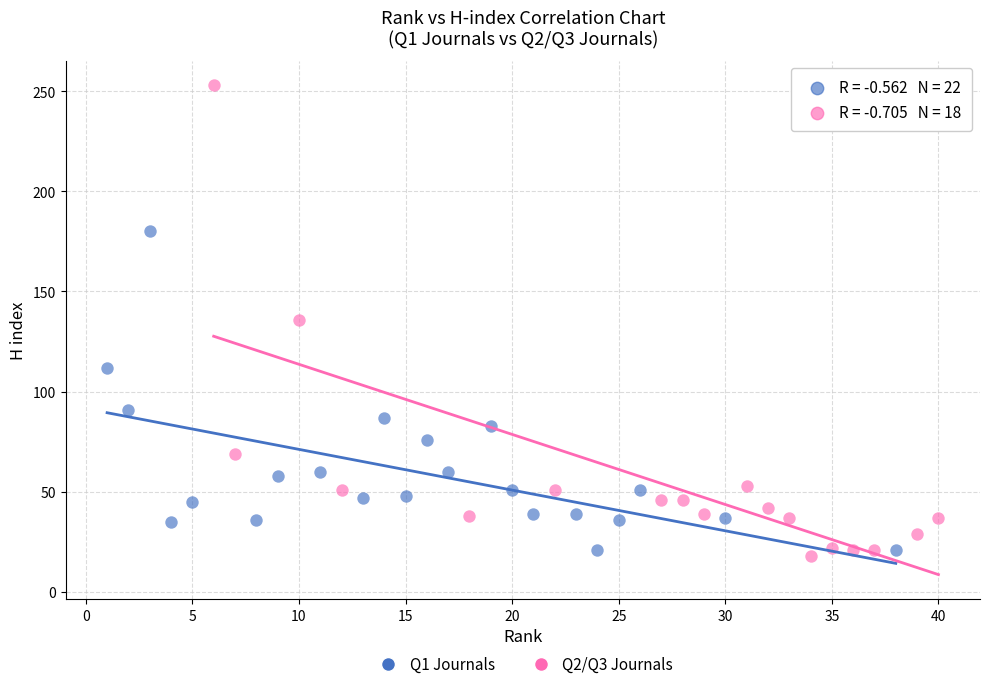

What are all the series names shown in the legend?

Q1 Journals, Q2/Q3 Journals